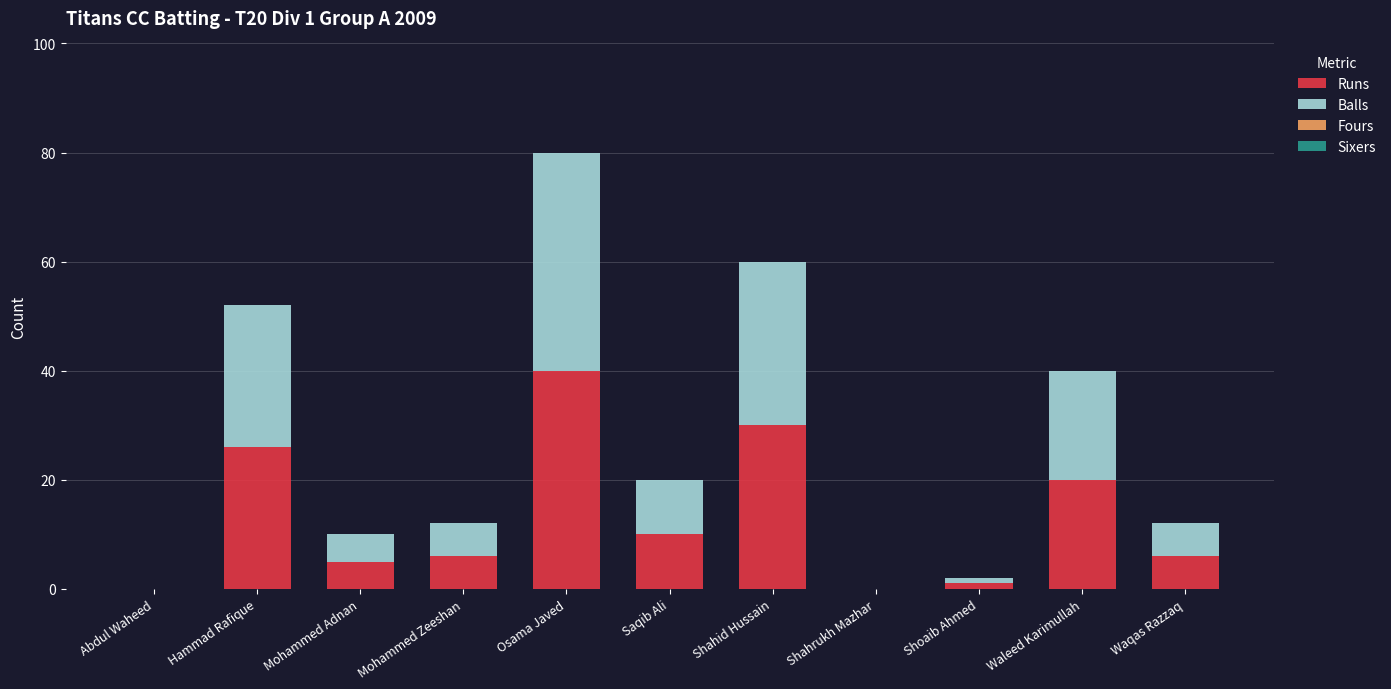

What is the sum of all Runs values?

144